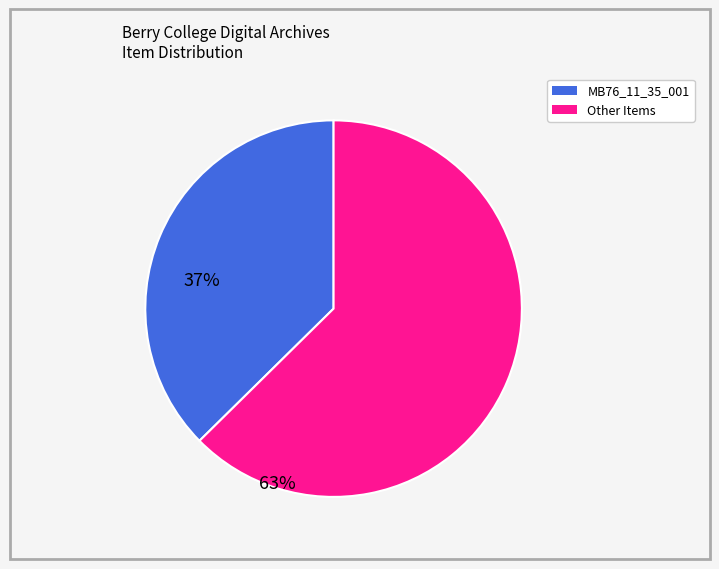

Does any single category account for the majority?

Yes